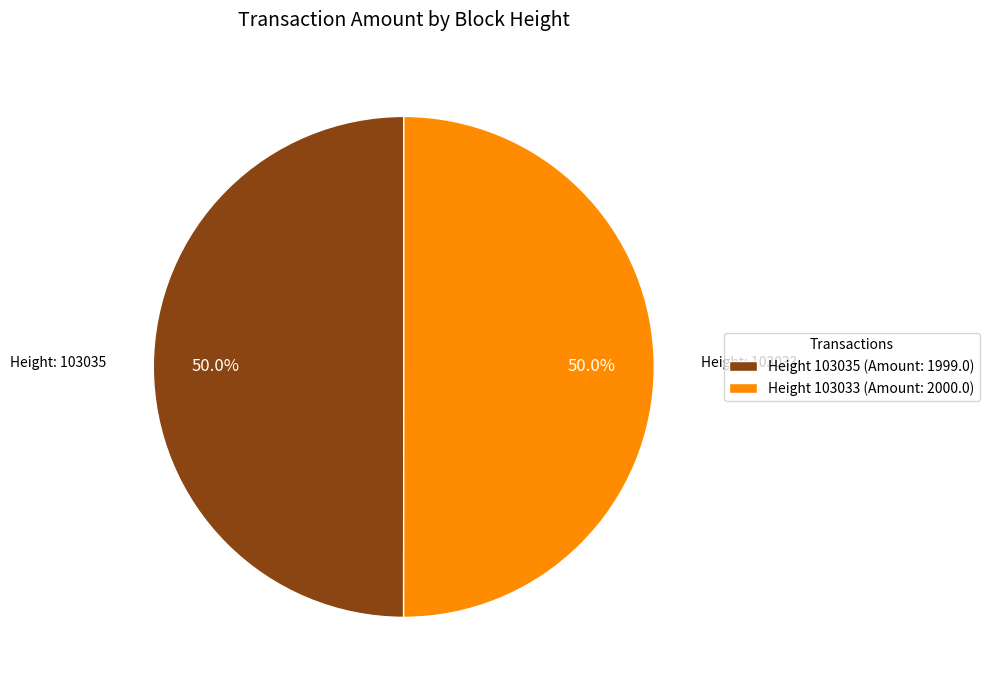

Approximately how many times larger is the value at Height 103035 (Amount: 1999.0) compared to Height 103033 (Amount: 2000.0)?

1.0